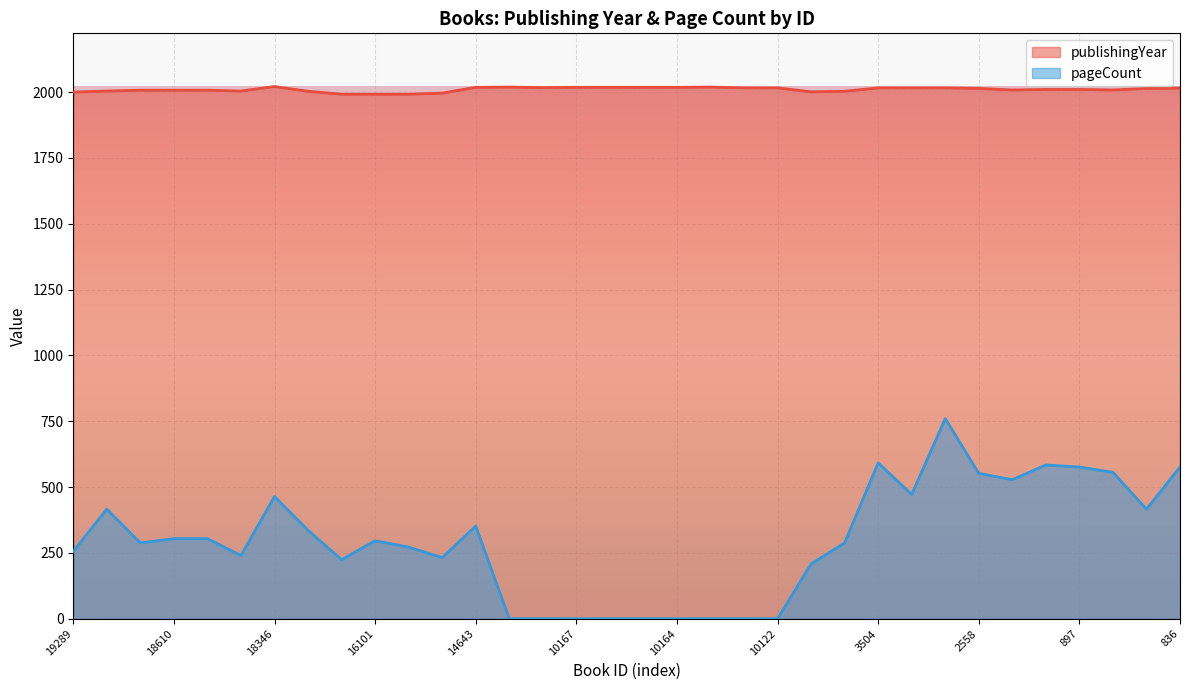

Where does the publishingYear series first go above 2014?

18346